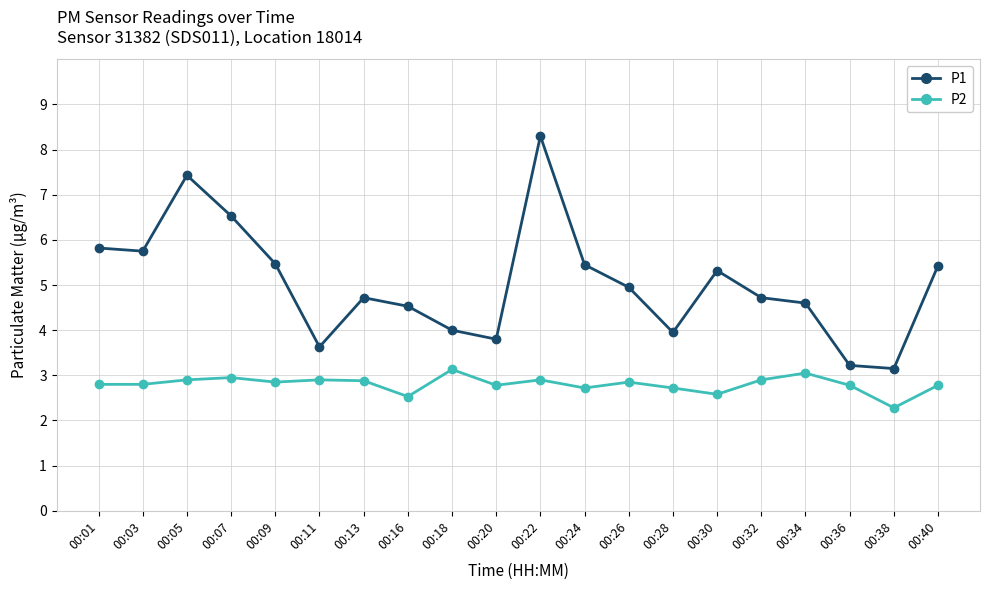

True or false: P1 and P2 cross at least once.

False